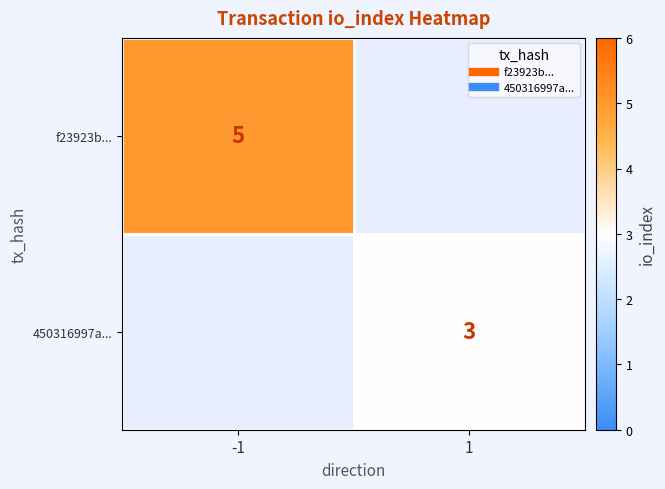

What value does the 450316997a... series have at 1?

3.0